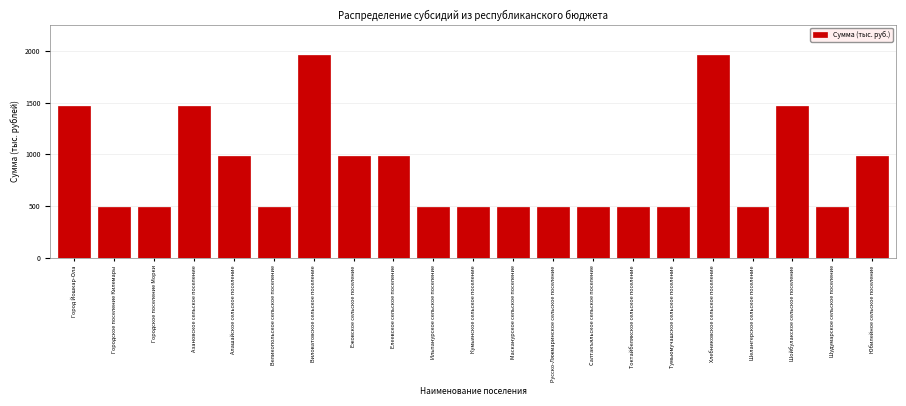

Reading left to right, what are all the values shown in this chart?

1470	490	490	1470	980	490	1960	980	980	490	490	490	490	490	490	490	1960	490	1470	490	980